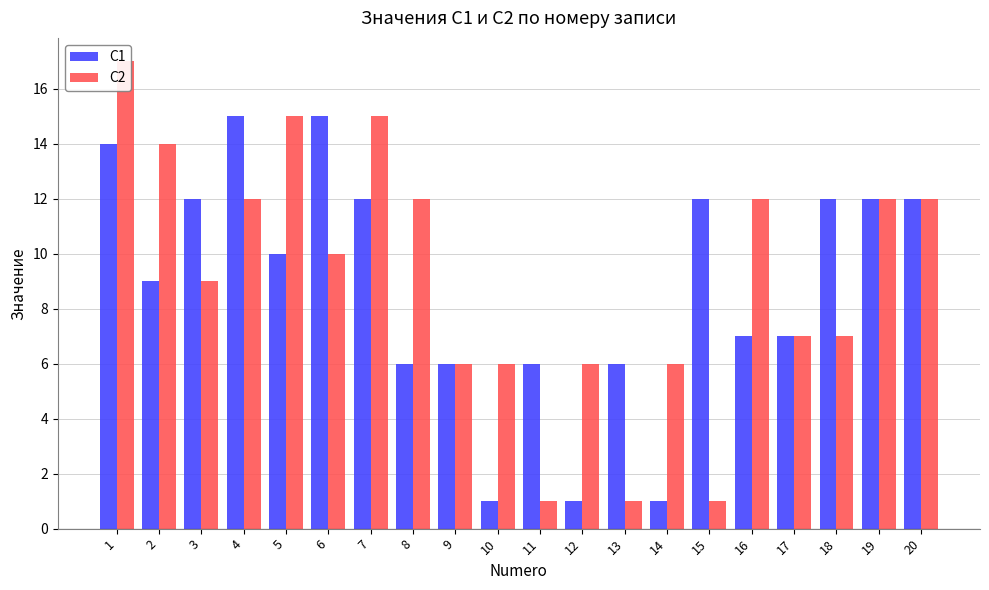

At 5, list the series in order from largest to smallest.

C2, C1